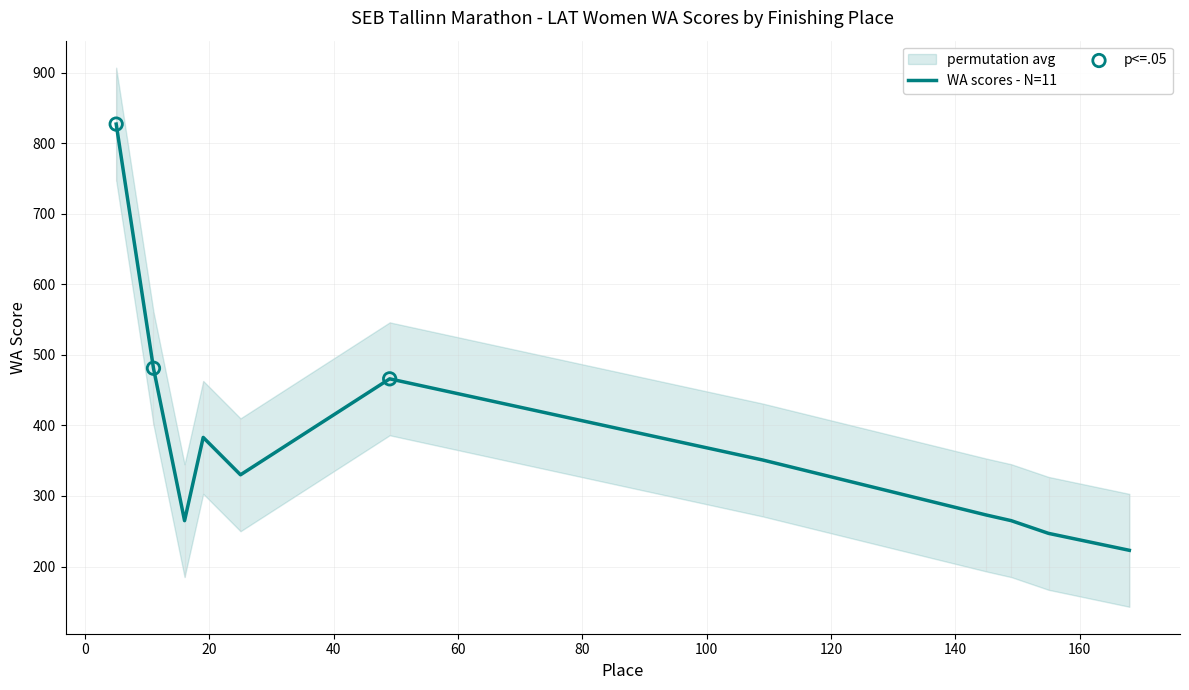

What is the lowest value of the WA scores - N=11 series?

223